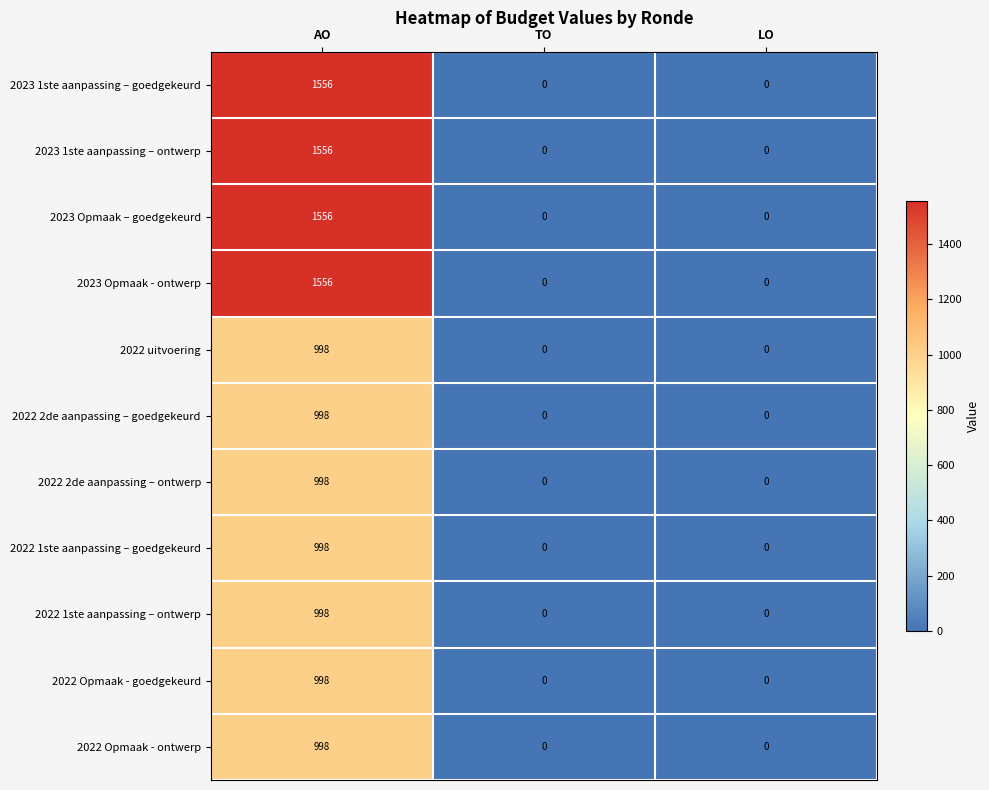

True or false: 2022 1ste aanpassing – goedgekeurd has a value of 0 at TO.

True